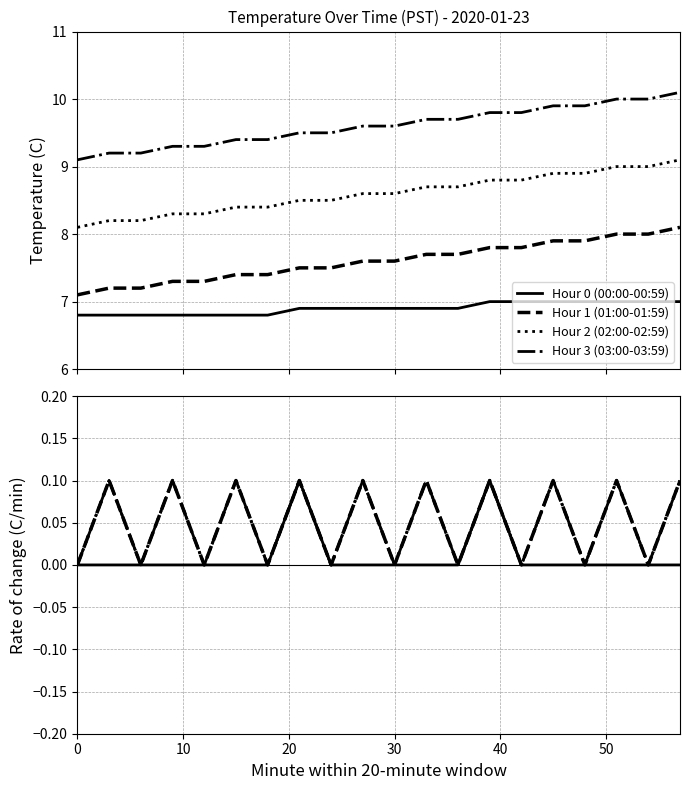

True or false: Hour 0 (00:00-00:59) has more than 0 interior local peaks.

True